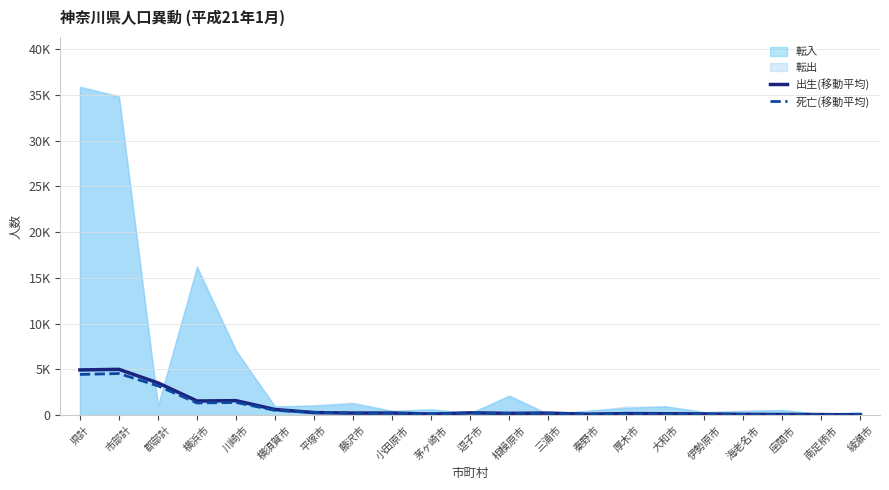

True or false: 出生(移動平均) has a value of 56.5 at 伊勢原市.

False